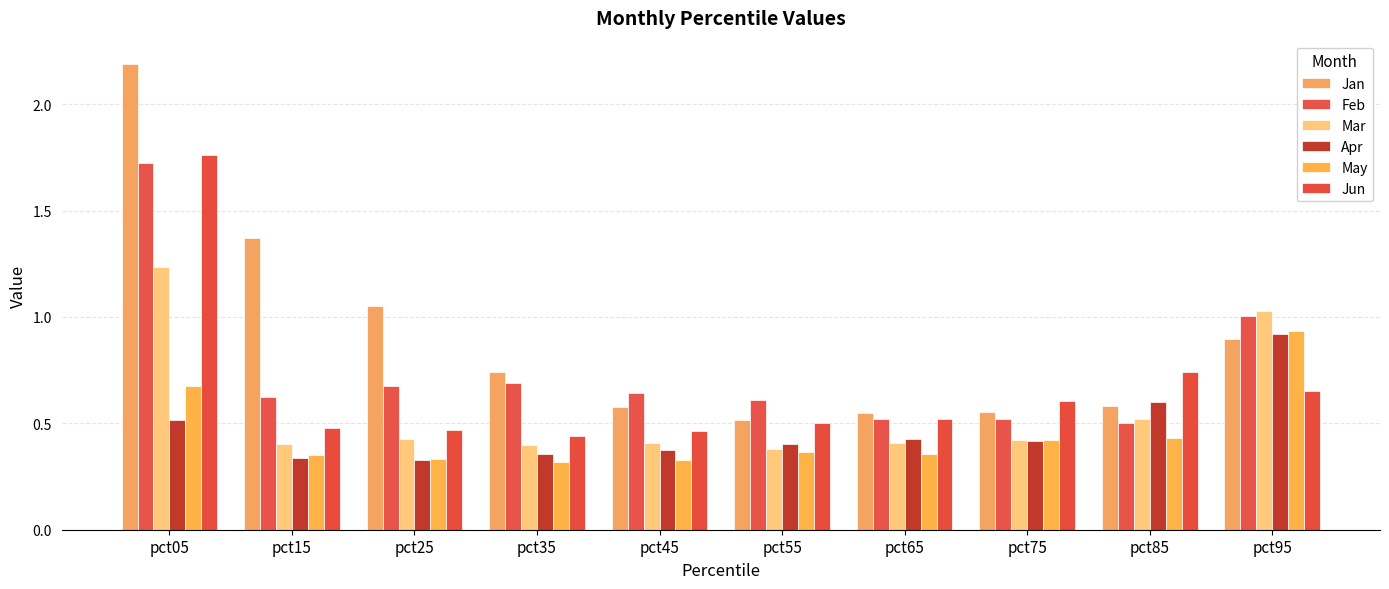

What are all the series names shown in the legend?

Jan, Feb, Mar, Apr, May, Jun